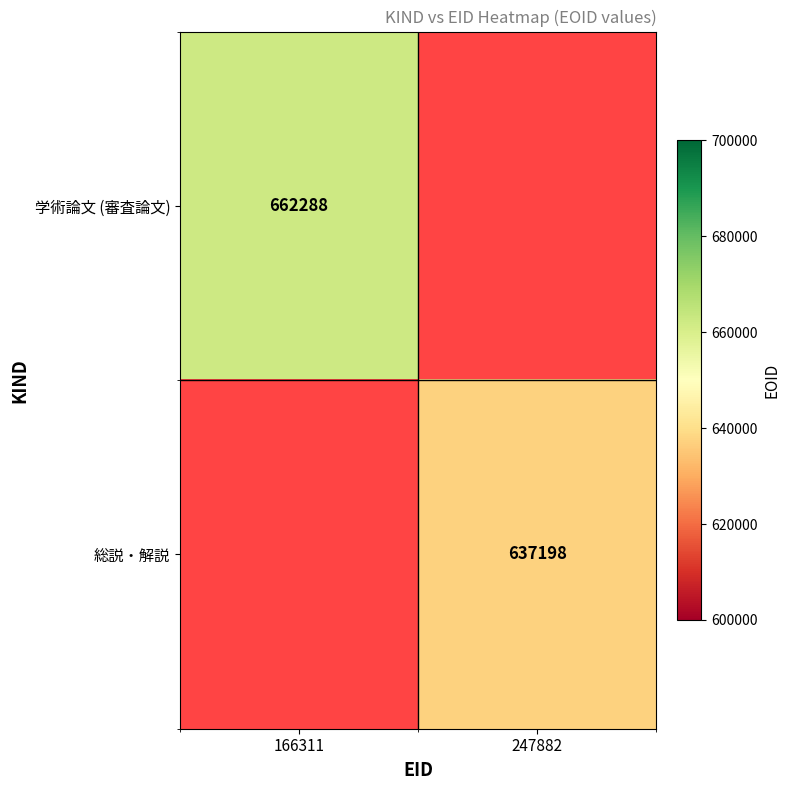

Is the value of 学術論文 (審査論文) at 166311 greater than the value of 総説・解説 at 247882?

Yes